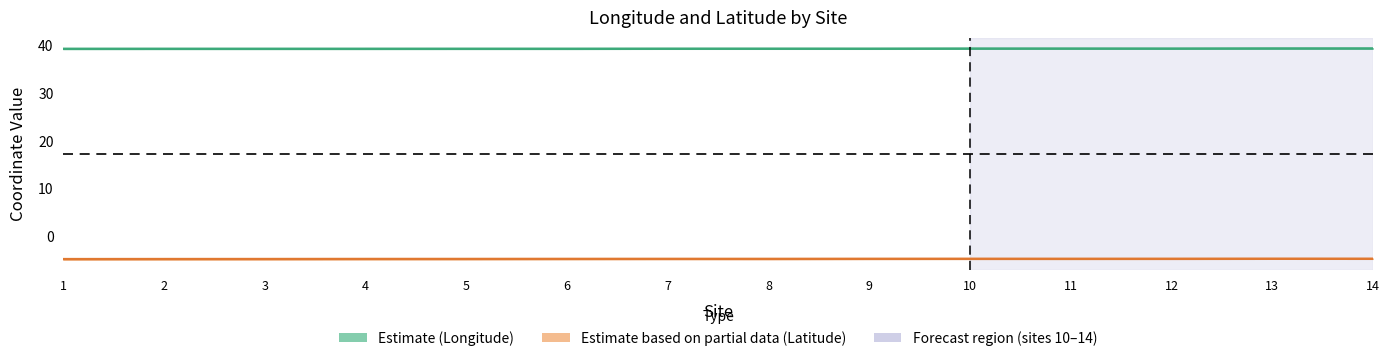

True or false: Latitude (Partial) has a value of -7.4 at 12.

False